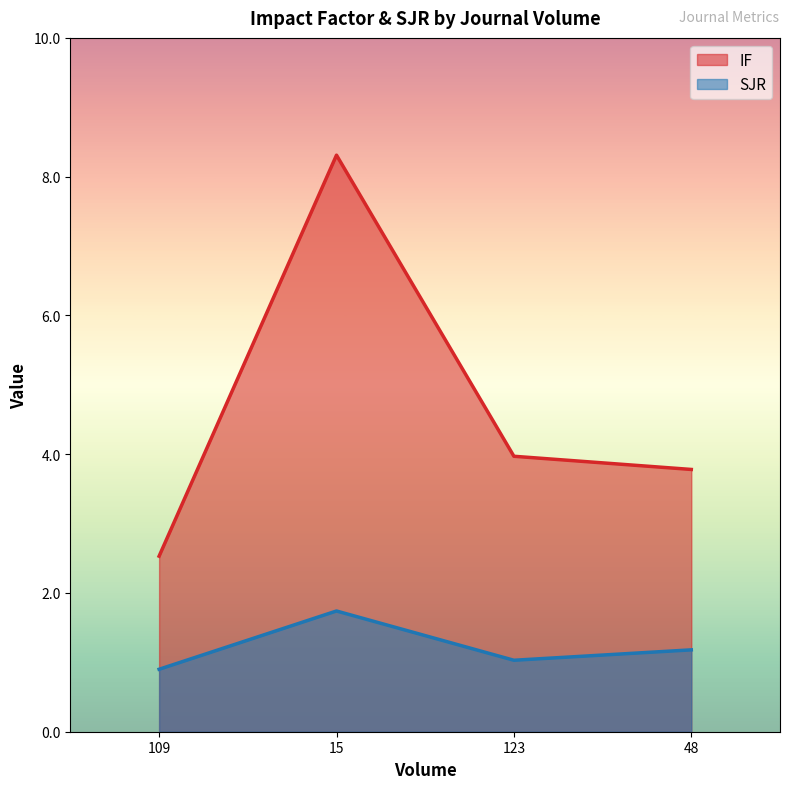

What is the value of the IF point at the 2nd from the left?

8.3